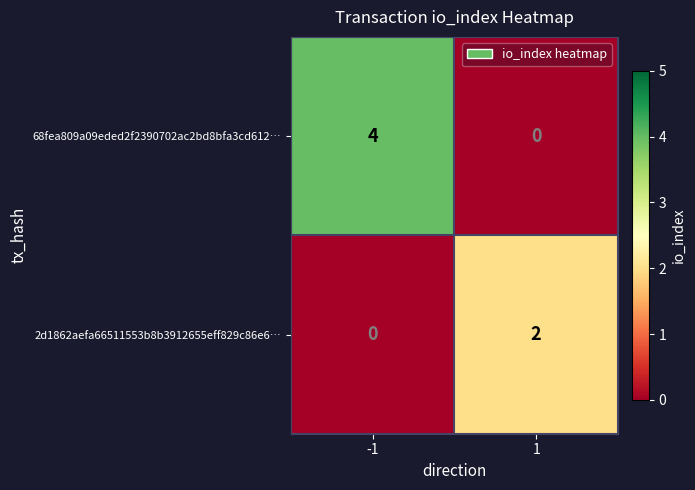

Reading left to right, what are all the values shown in this chart?

68fea809a09eded2f2390702ac2bd8bfa3cd612…: -1=4	1=0
2d1862aefa66511553b8b3912655eff829c86e6…: -1=0	1=2